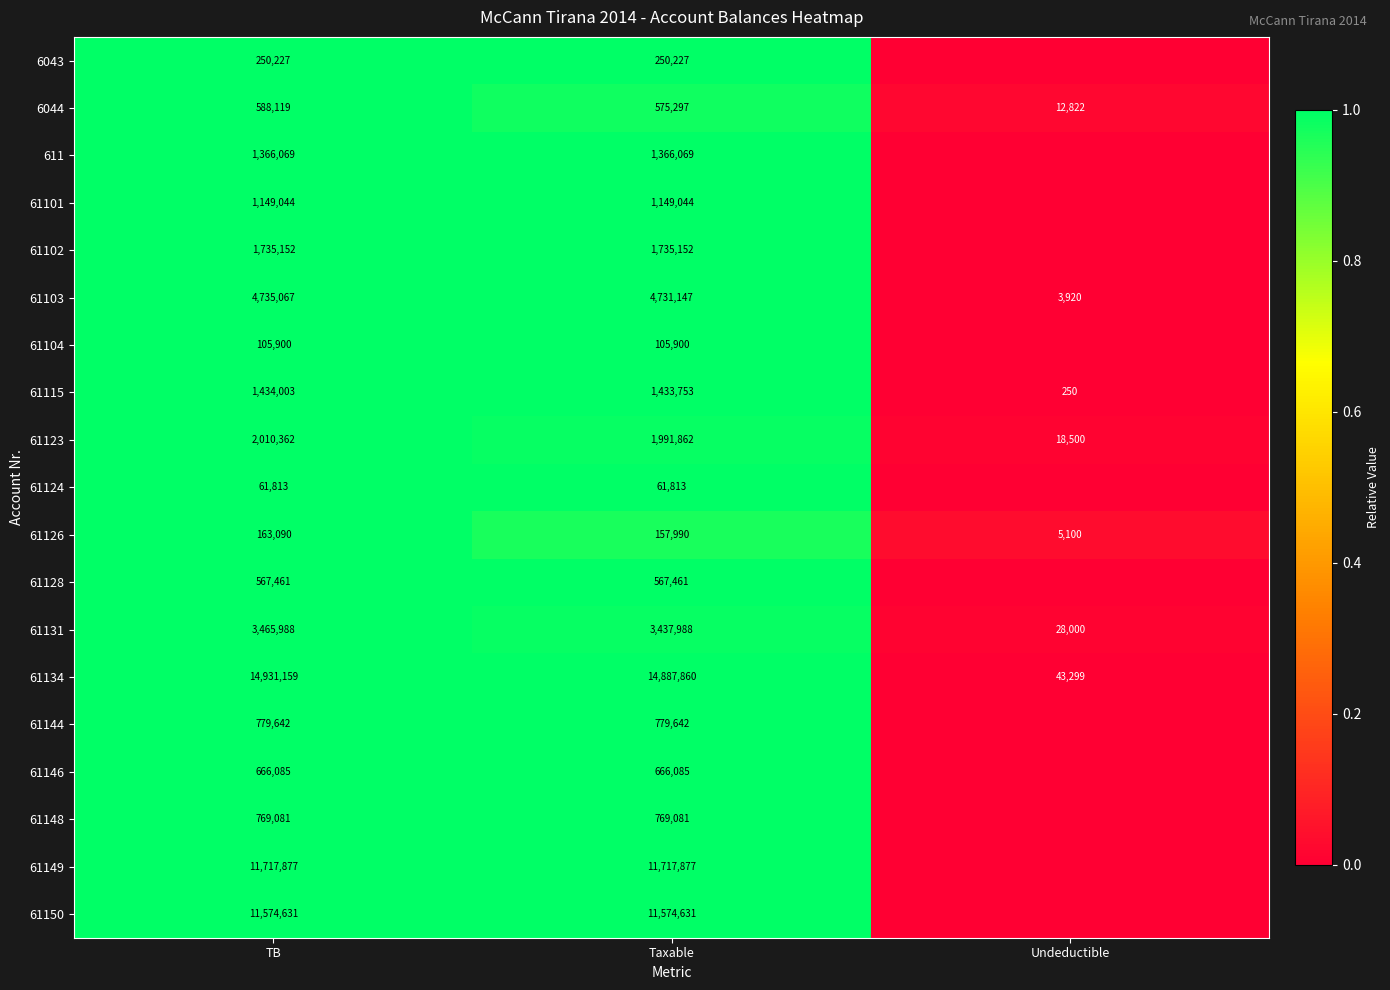

What is the difference between the 6044 values at TB and Taxable?

12822